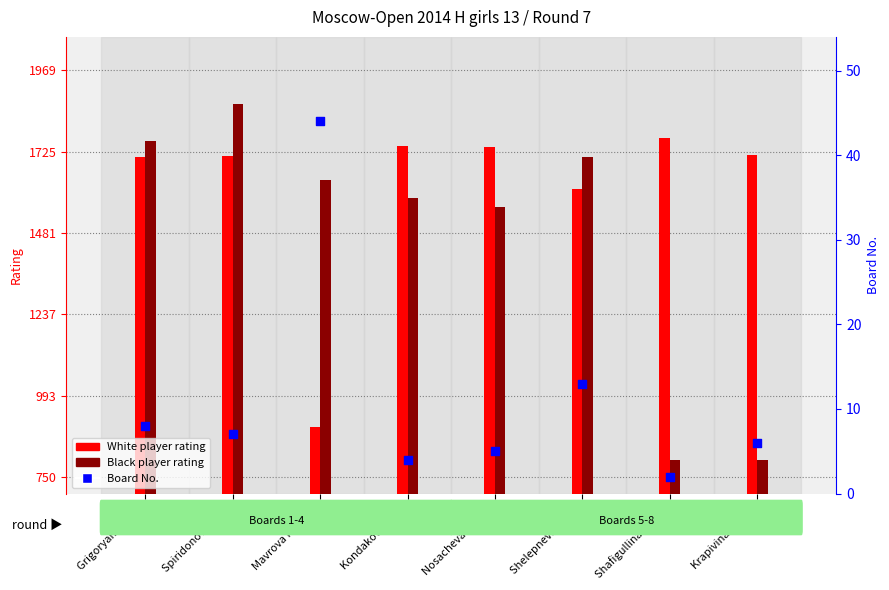

What is the total value across all series at Shelepneva Darya?

3334